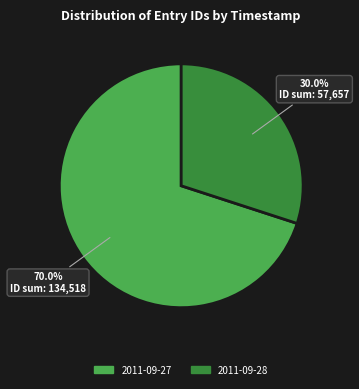

Is there a majority slice in this chart?

Yes